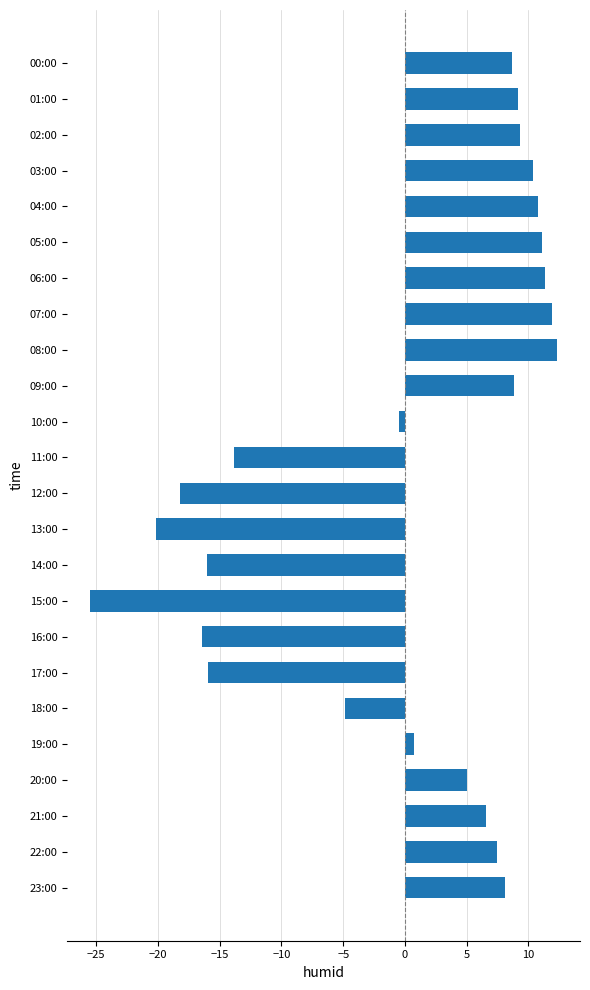

How many bars are there in total?

24